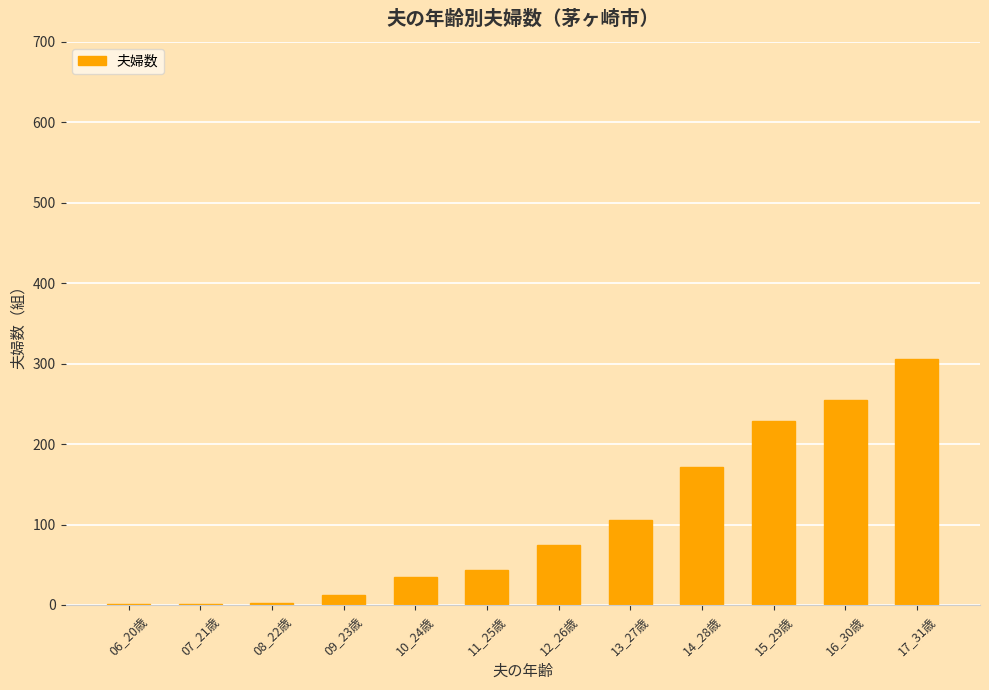

Approximately how many times larger is the value at 16_30歳 compared to 07_21歳?

255.0